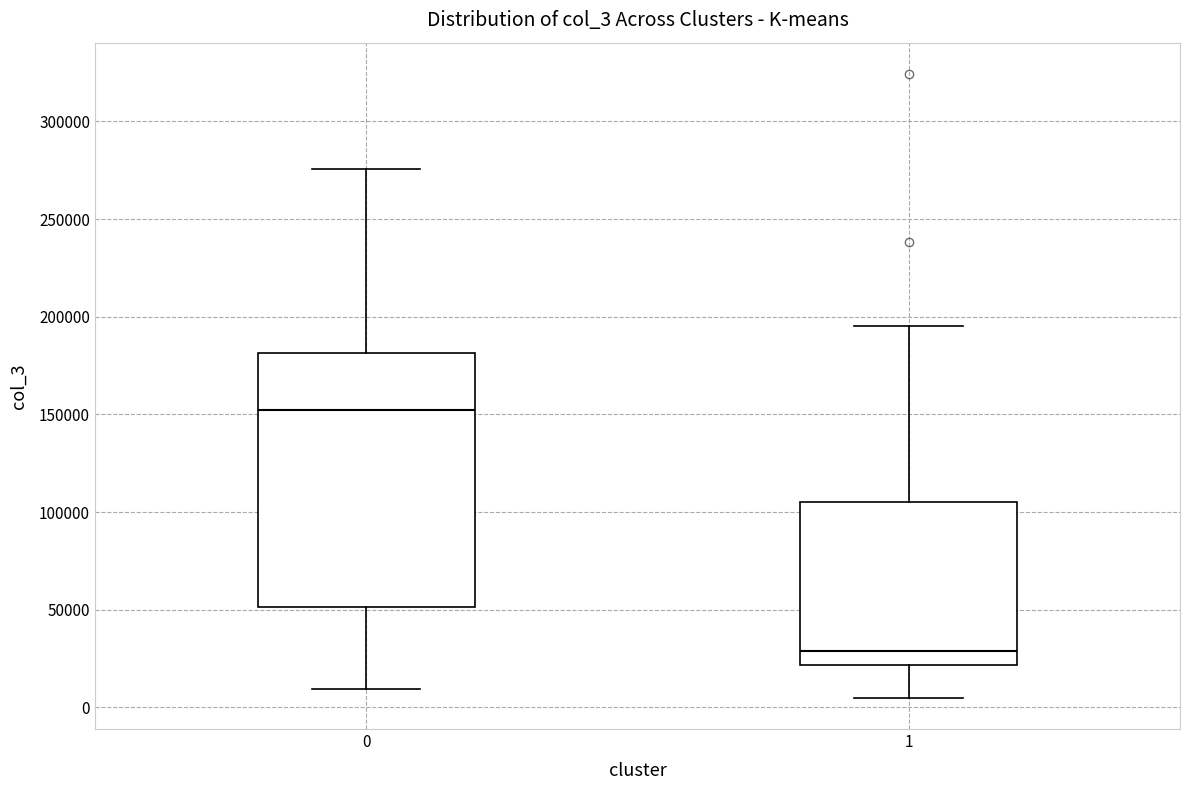

Reading left to right, transcribe this box plot: for each box, give where its median line is, the range the box spans, and where its two whiskers end, as read against the y-axis. The values are not printed on the chart, so give them approximately, as read against the axis.

0: median 150000, box 50000 to 180000, whiskers 10000 to 275000
1: median 30000, box 20000 to 105000, whiskers 5000 to 195000